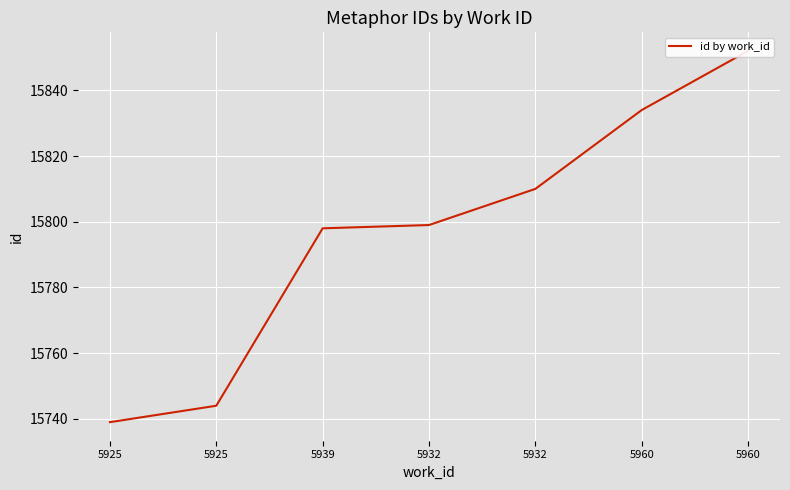

How many data points are less than 15799?

3